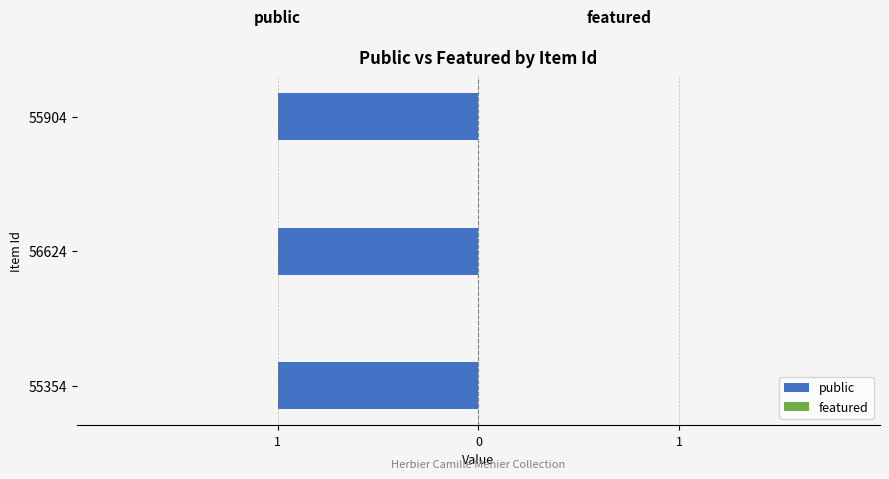

Reading left to right, what are all the values shown in this chart?

public: 55354=1	56624=1	55904=1
featured: 55354=0	56624=0	55904=0